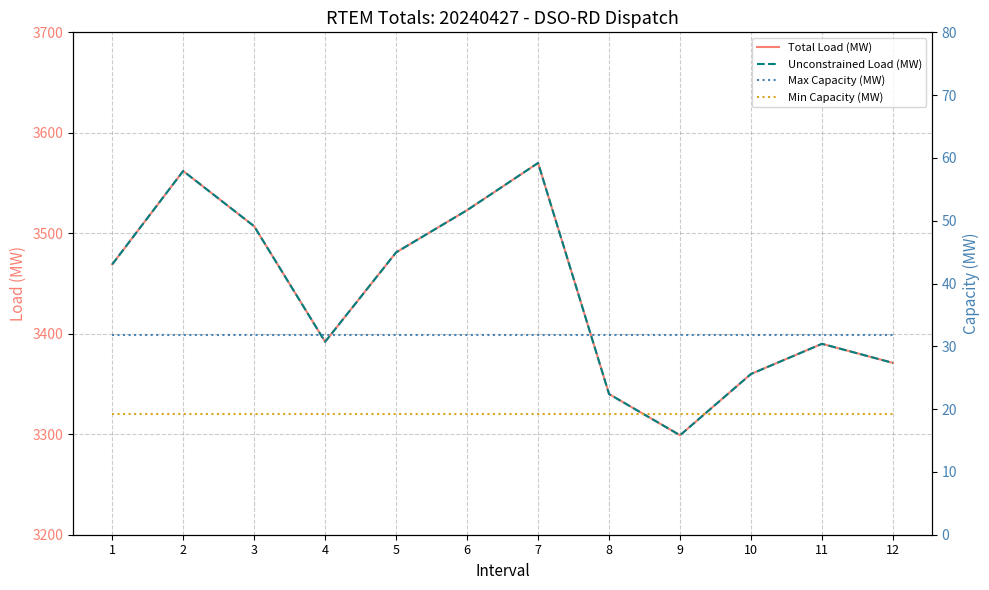

What is the average value of the Unconstrained Load (MW) series?

3438.7